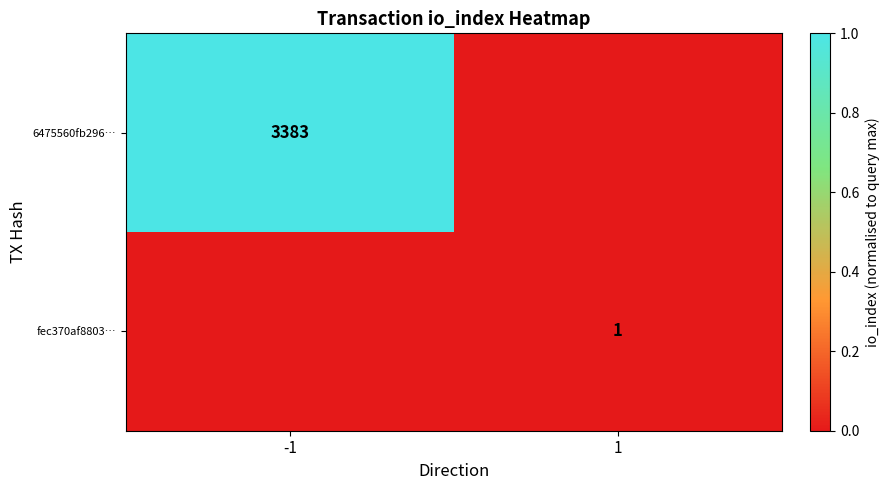

Is it true that 6475560fb296… equals 3383 at -1?

True